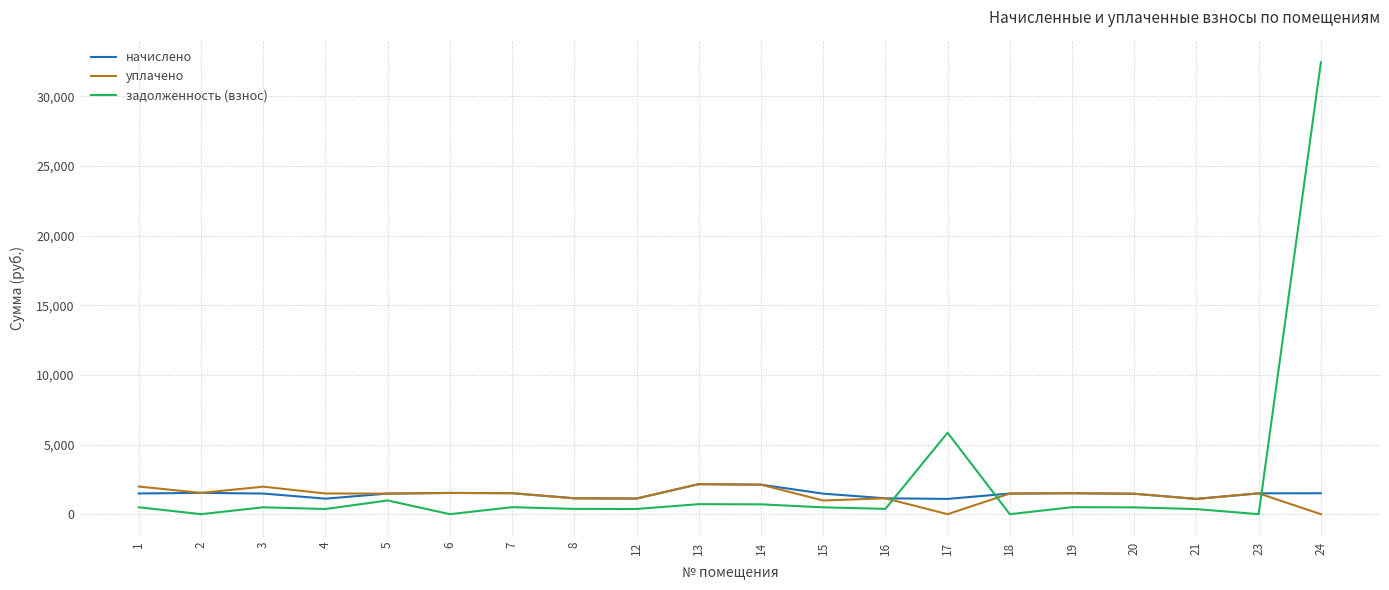

The value of задолженность (взнос) at 24 is 46892.6. True or false?

False